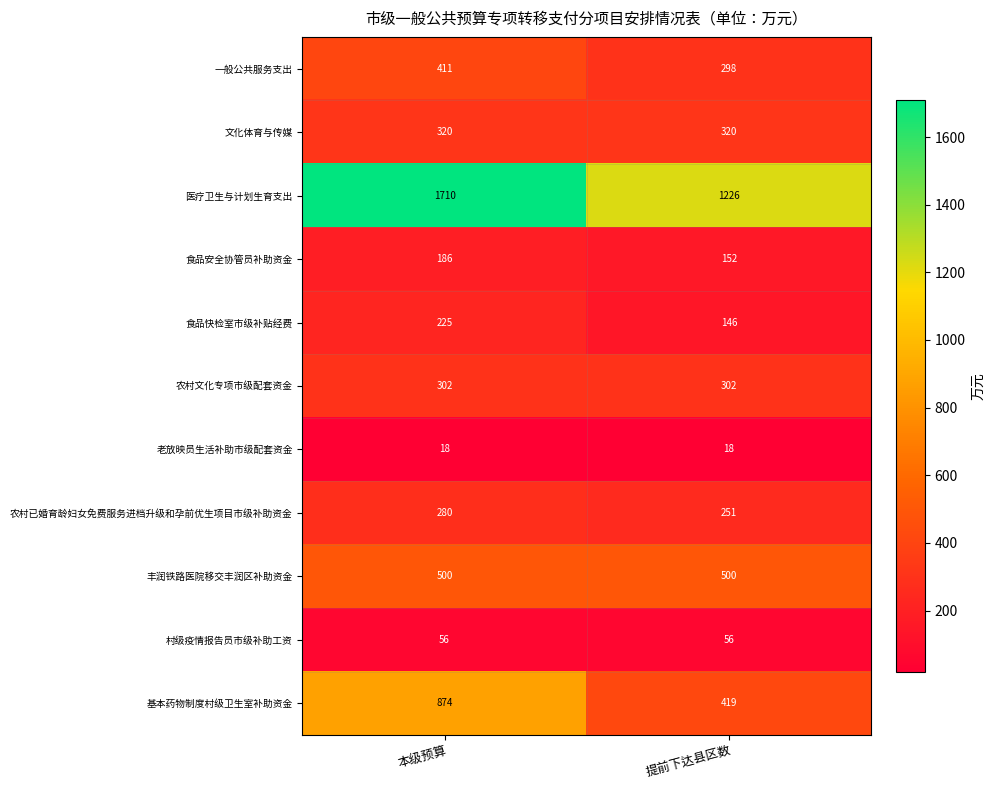

What is the lowest value of the 文化体育与传媒 series?

320